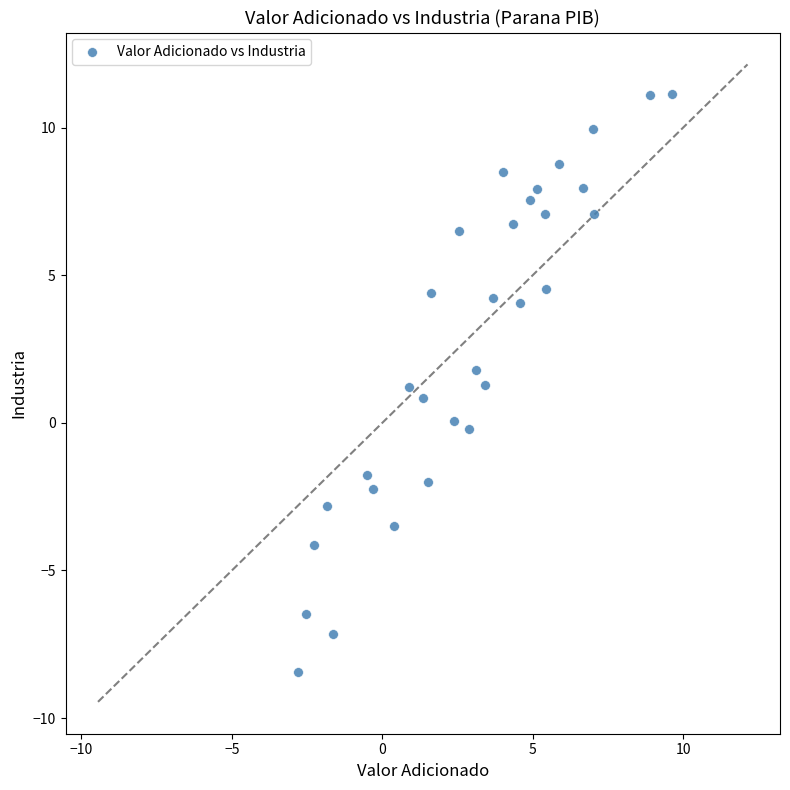

What is the range of Y values (max minus min)?

19.6